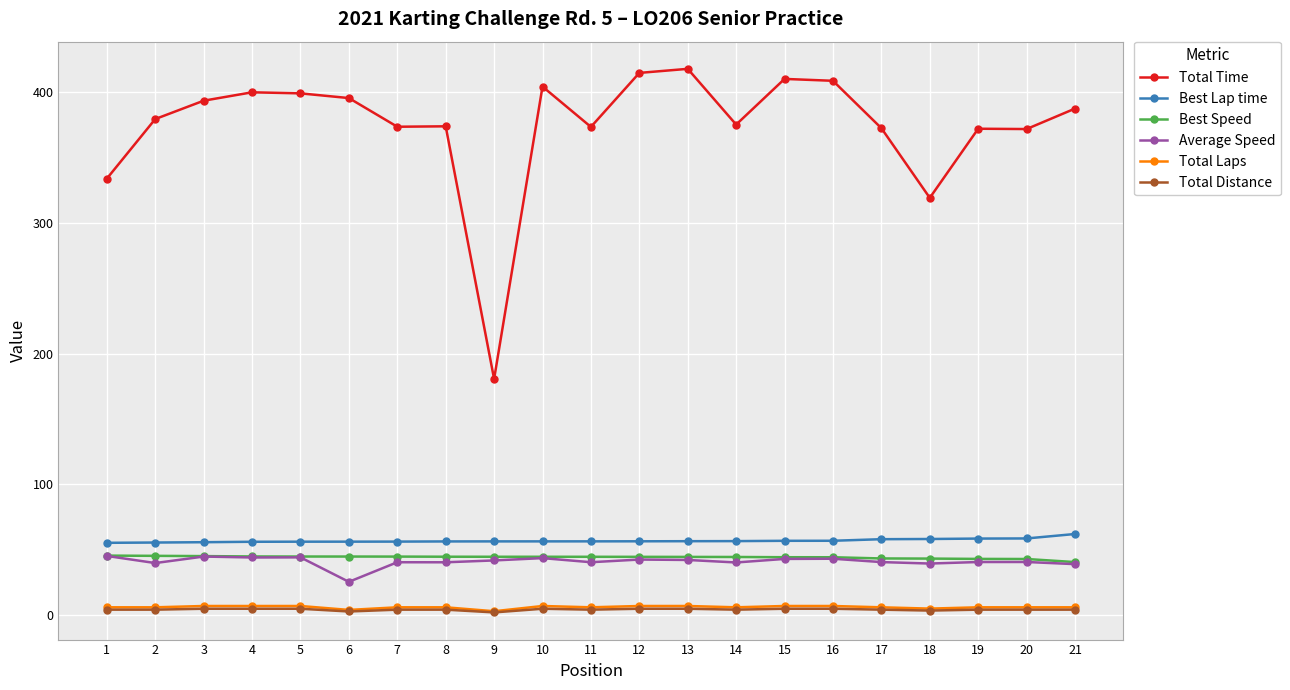

At how many categories does at least one series exceed 212?

20